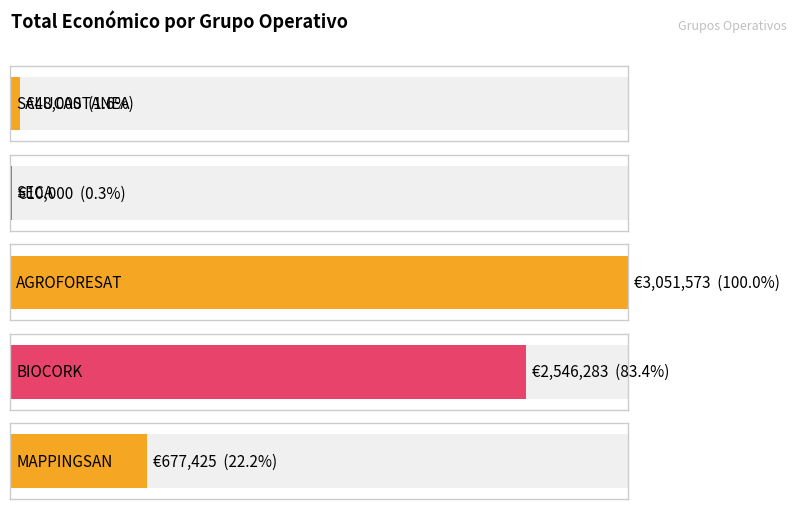

The chart shows a value of 3051573 at AGROFORESAT. True or false?

True